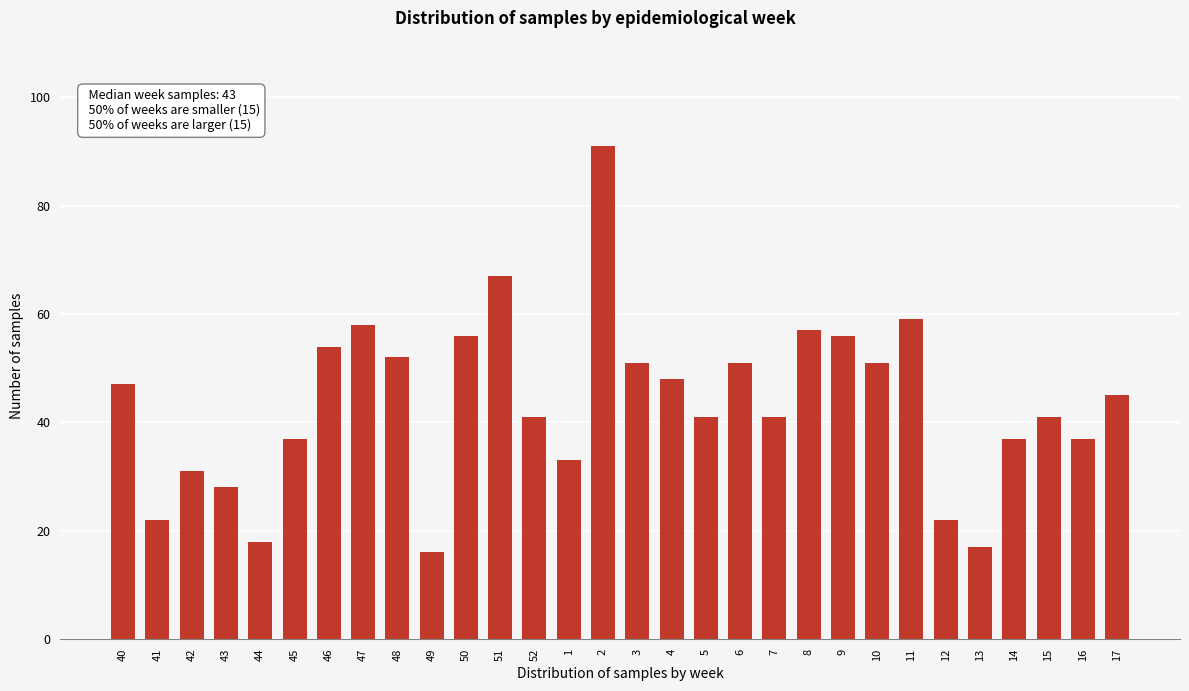

Reading left to right, extract all data points from this chart.

47	22	31	28	18	37	54	58	52	16	56	67	41	33	91	51	48	41	51	41	57	56	51	59	22	17	37	41	37	45